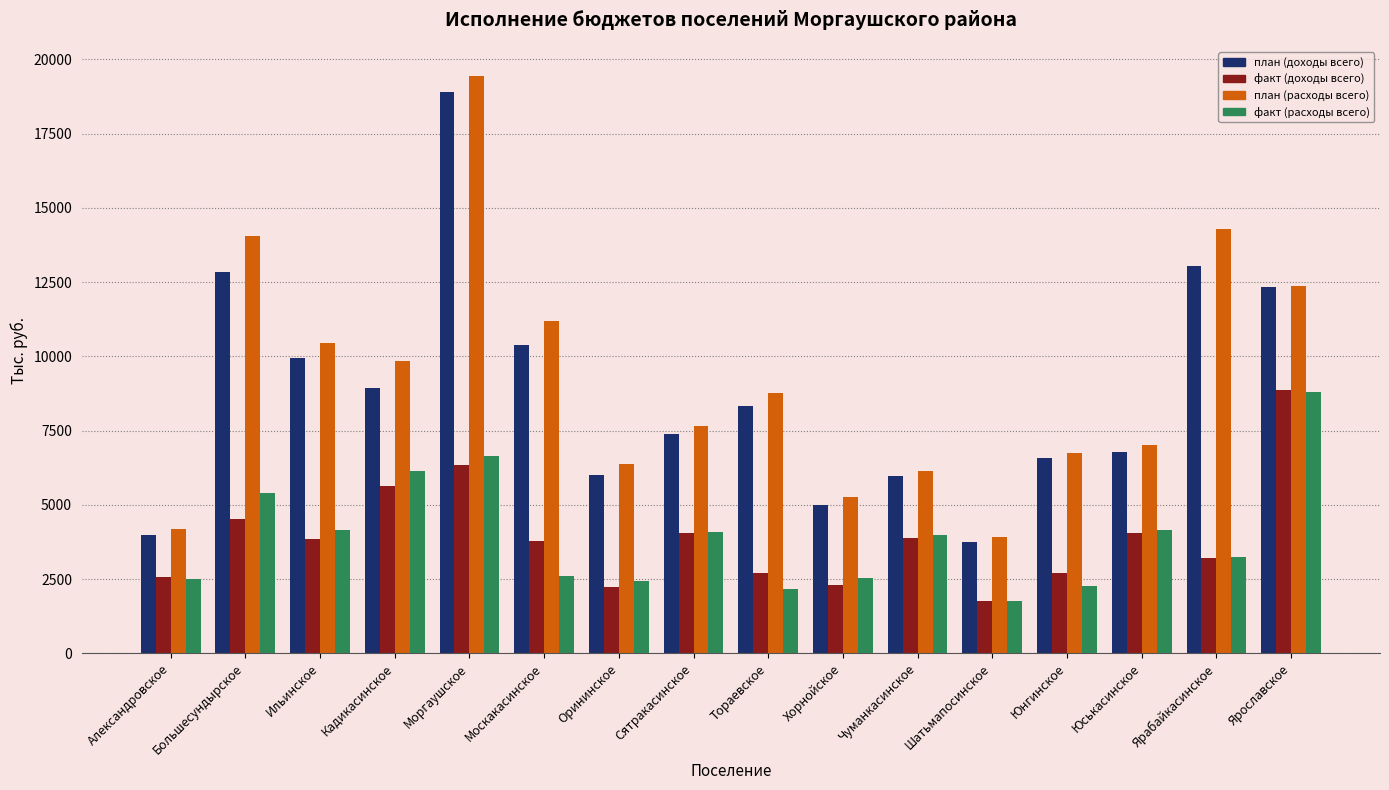

How many data points in план (доходы всего) are less than 8319?

8